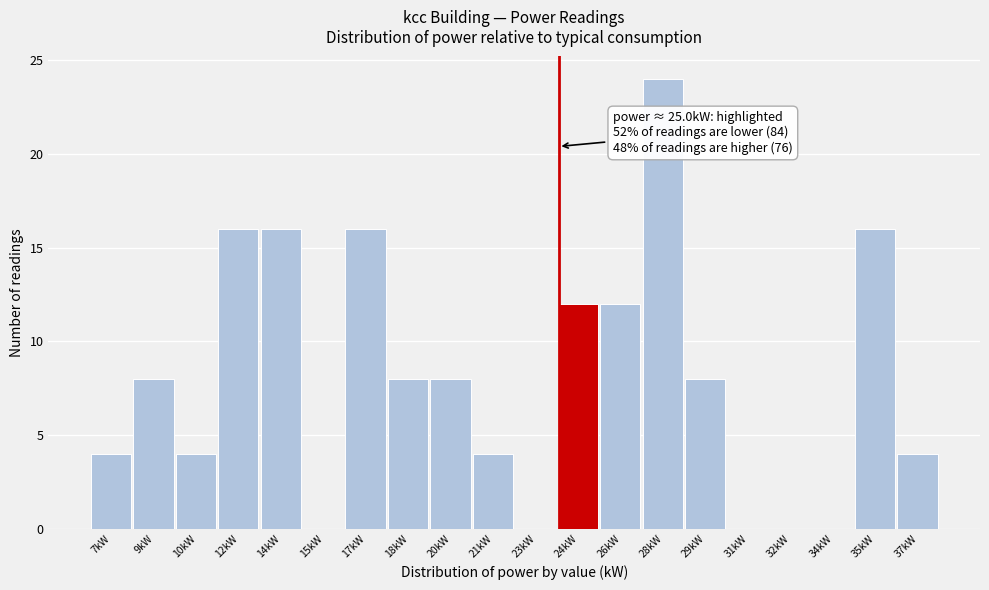

Reading left to right, what are all the values shown in this chart?

7kW=4	9kW=8	10kW=4	12kW=16	14kW=16	15kW=0	17kW=16	18kW=8	20kW=8	21kW=4	23kW=0	24kW=12	26kW=12	28kW=24	29kW=8	31kW=0	32kW=0	34kW=0	35kW=16	37kW=4